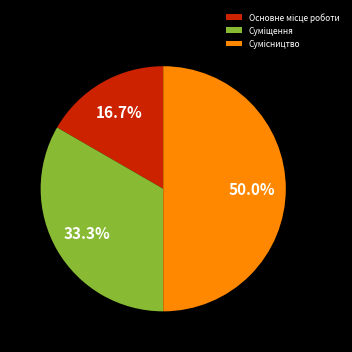

Which category has the smallest portion of the pie?

Основне місце роботи